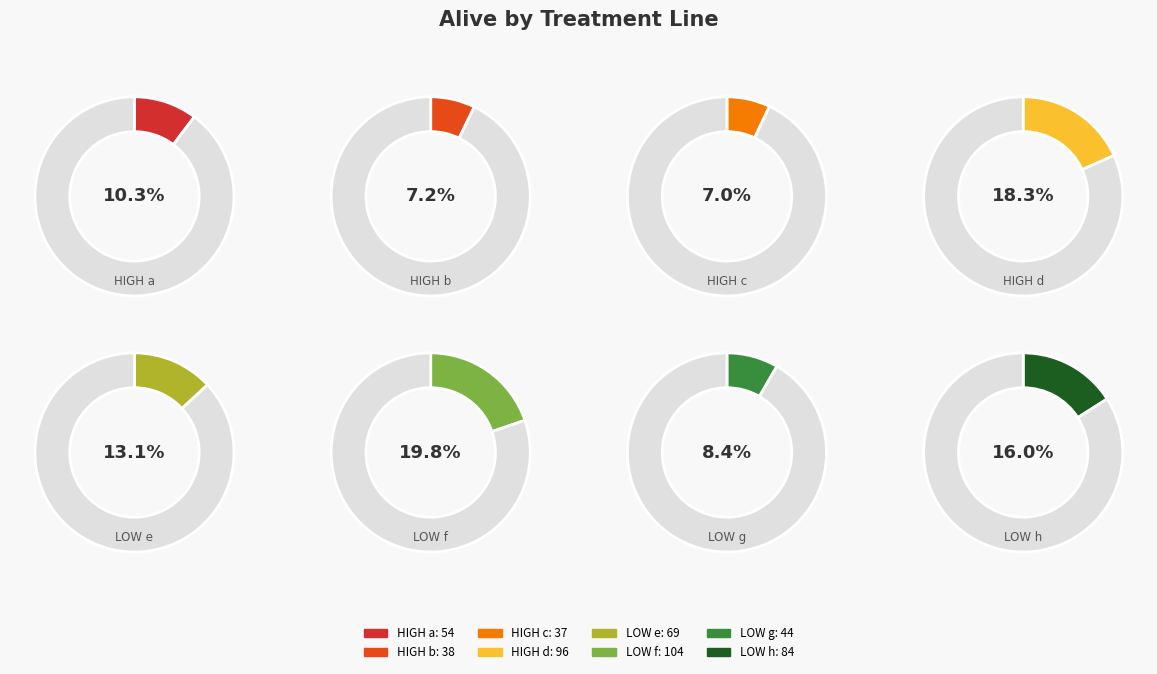

Is there any slice that represents more than half of the pie?

No